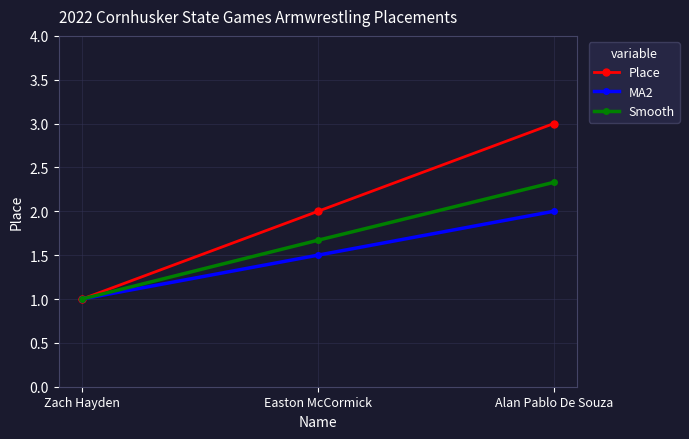

What are all the series names shown in the legend?

Place, MA2, Smooth